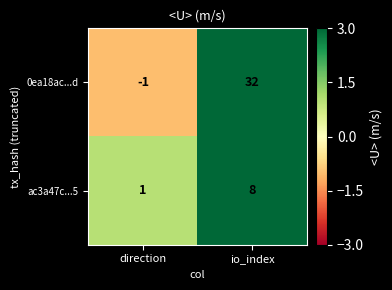

What value does the ac3a47c...5 series have at io_index?

8